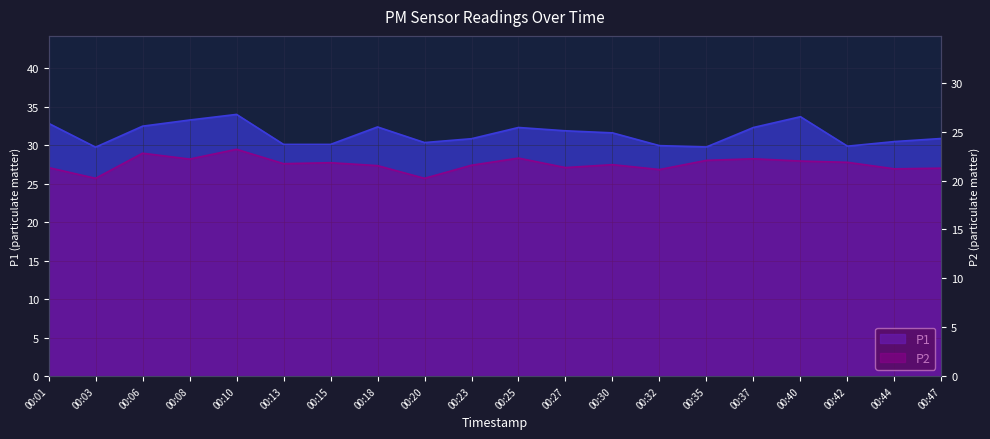

What is the sum of all P1 values?

629.4